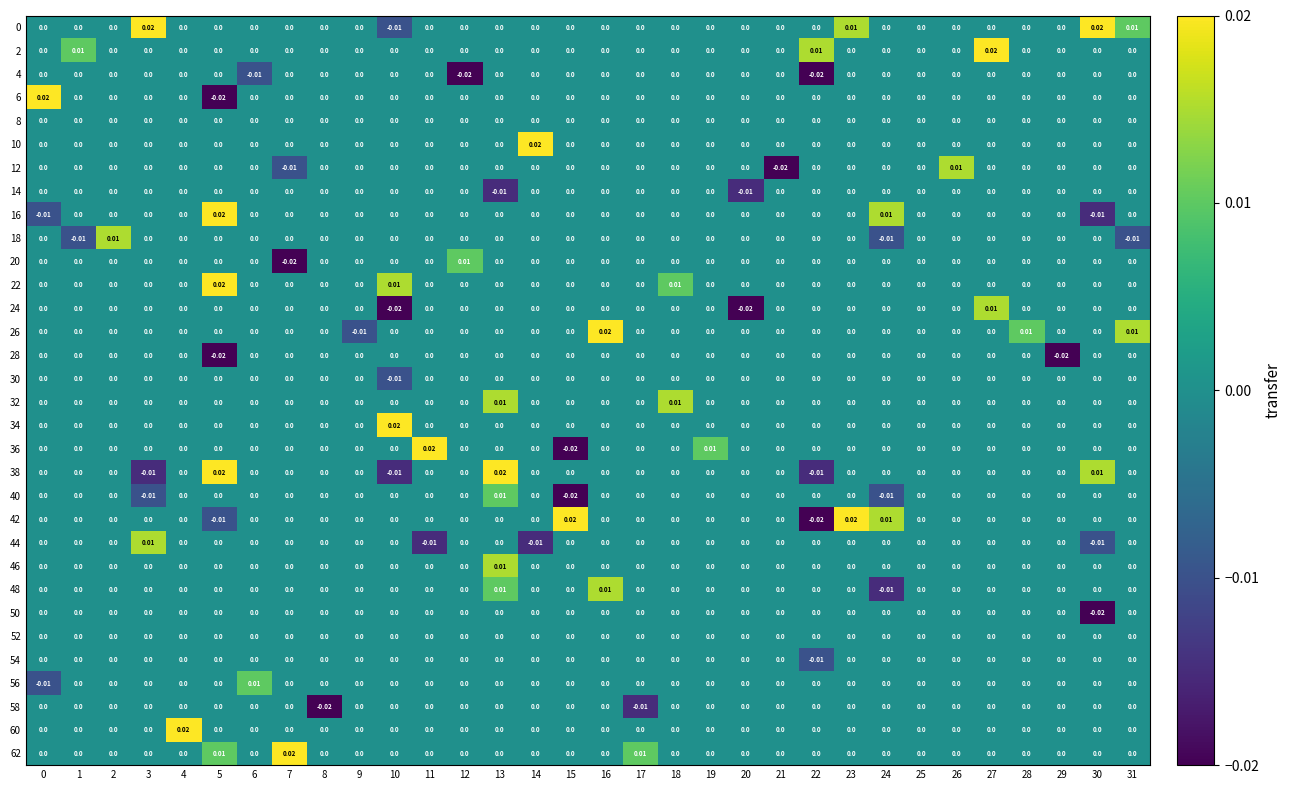

Count the number of categories in the chart.

32